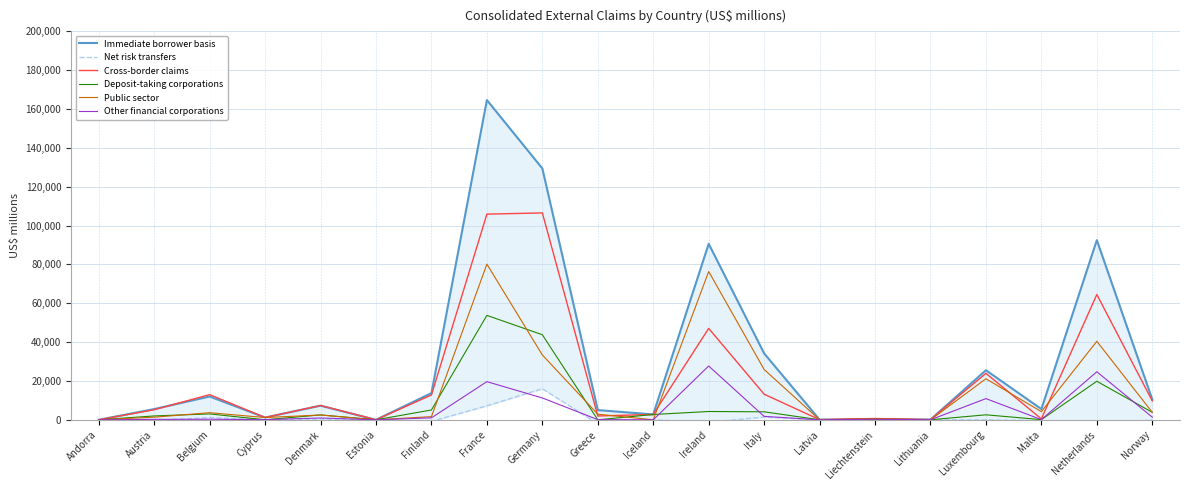

Reading left to right, extract all data points from this chart.

Immediate borrower basis: Andorra=2	Austria=5527	Belgium=12002	Cyprus=1180	Denmark=7274	Estonia=12	Finland=13747	France=164628	Germany=129417	Greece=4999	Iceland=2776	Ireland=90609	Italy=34185	Latvia=76	Liechtenstein=400	Lithuania=109	Luxembourg=25535	Malta=5524	Netherlands=92497	Norway=10509
Net risk transfers: Andorra=-2	Austria=-314	Belgium=1136	Cyprus=33	Denmark=386	Estonia=-8	Finland=-806	France=7213	Germany=16015	Greece=-2016	Iceland=-3	Ireland=-1224	Italy=1389	Latvia=-2	Liechtenstein=279	Lithuania=0	Luxembourg=-56	Malta=-417	Netherlands=-2798	Norway=-92
Cross-border claims: Andorra=0	Austria=5192	Belgium=12963	Cyprus=1189	Denmark=7372	Estonia=5	Finland=12787	France=105905	Germany=106521	Greece=1971	Iceland=2773	Ireland=47062	Italy=13182	Latvia=74	Liechtenstein=671	Lithuania=109	Luxembourg=23922	Malta=485	Netherlands=64523	Norway=9717
Deposit-taking corporations: Andorra=0	Austria=1996	Belgium=3038	Cyprus=6	Denmark=2517	Estonia=3	Finland=5068	France=53770	Germany=43793	Greece=11	Iceland=2733	Ireland=4279	Italy=4123	Latvia=6	Liechtenstein=68	Lithuania=32	Luxembourg=2572	Malta=91	Netherlands=19850	Norway=3855
Public sector: Andorra=0	Austria=1354	Belgium=3653	Cyprus=1166	Denmark=2475	Estonia=2	Finland=1630	France=80149	Germany=33384	Greece=2881	Iceland=17	Ireland=76345	Italy=25904	Latvia=11	Liechtenstein=610	Lithuania=3	Luxembourg=21135	Malta=4200	Netherlands=40432	Norway=3834
Other financial corporations: Andorra=0	Austria=223	Belgium=292	Cyprus=74	Denmark=935	Estonia=0	Finland=1018	France=19652	Germany=11253	Greece=92	Iceland=2	Ireland=27707	Italy=1765	Latvia=0	Liechtenstein=298	Lithuania=0	Luxembourg=10919	Malta=100	Netherlands=24741	Norway=1369